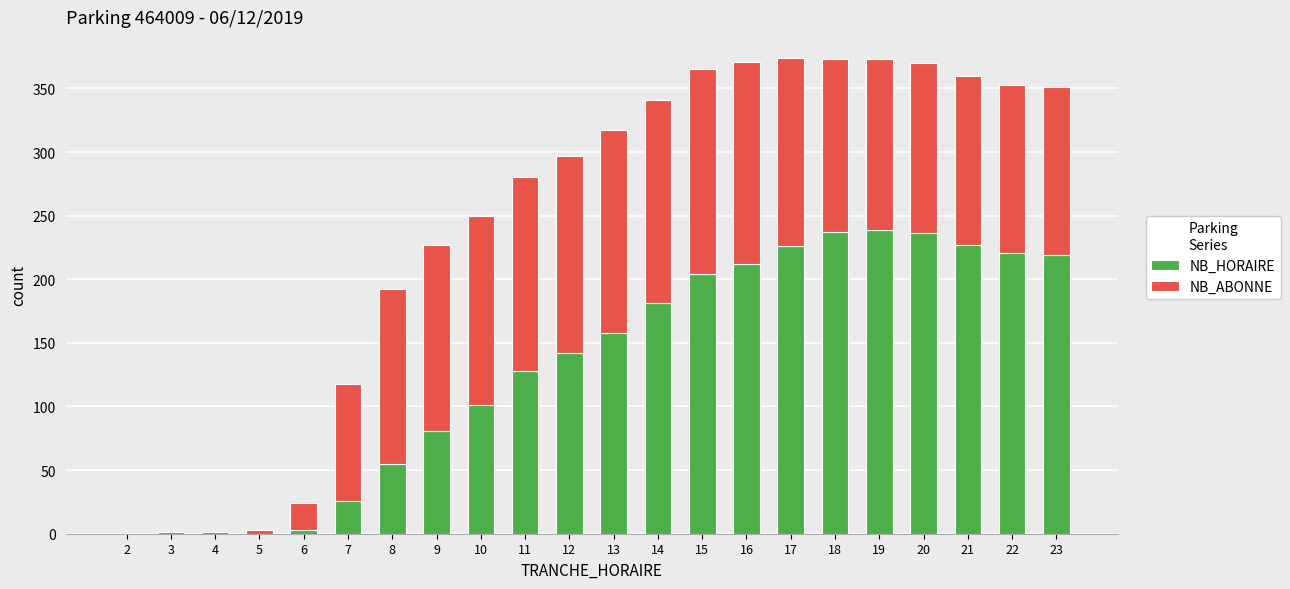

What is the sum of all NB_HORAIRE values?

2896